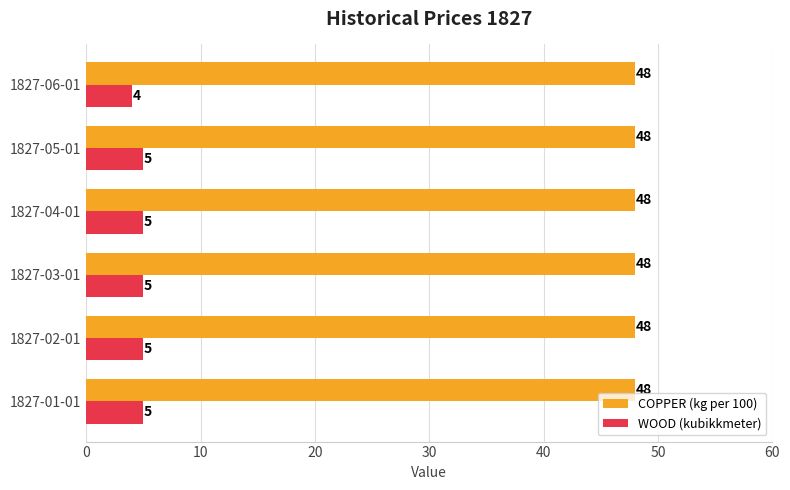

Where is WOOD (kubikkmeter) nearest to the value 4?

1827-06-01